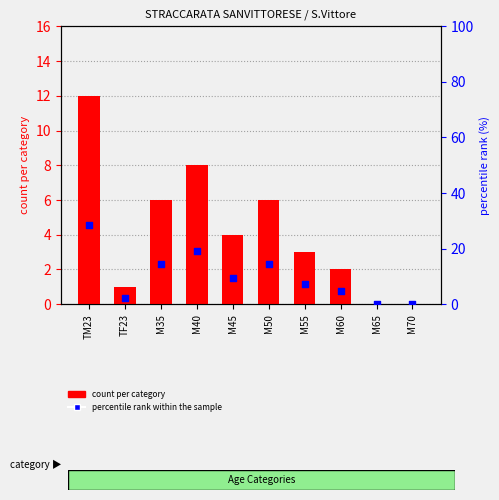

Is the value of percentile rank within the sample at M45 greater than the value of count per category at M60?

Yes